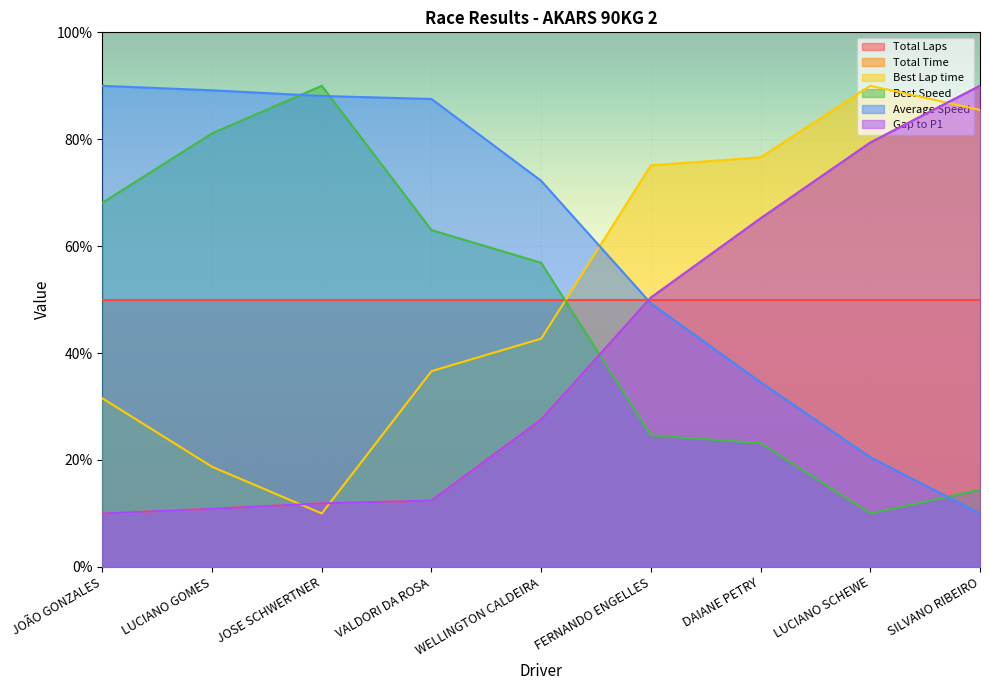

What is the spread (max minus min) of values at JOÃO GONZALES?

80.0